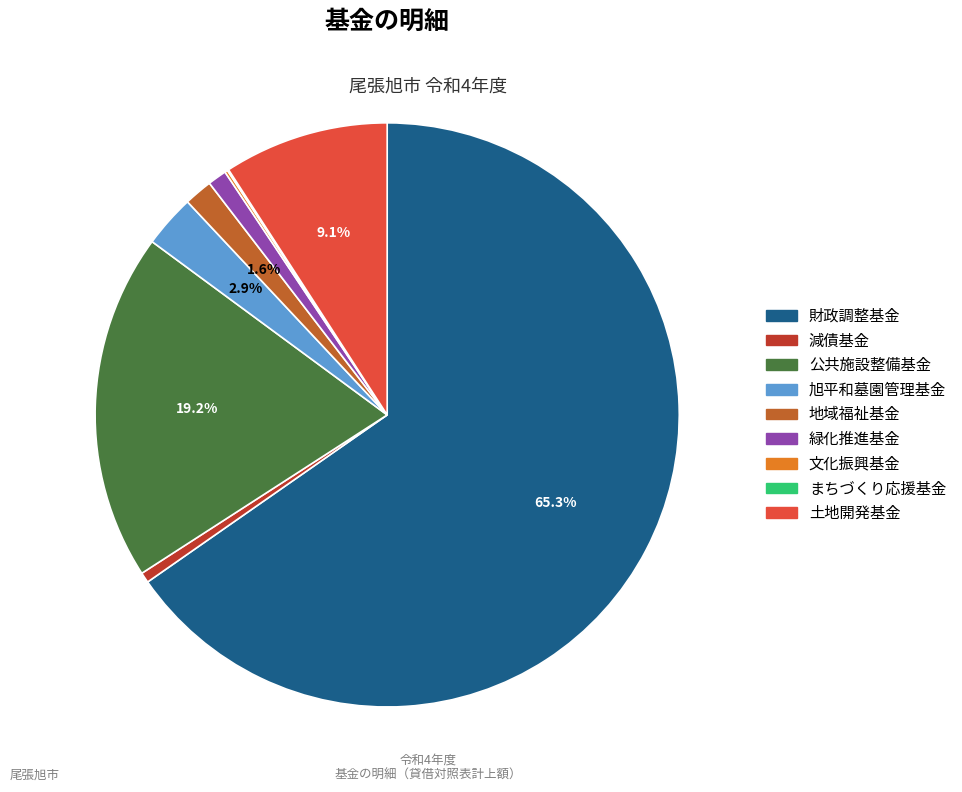

Is it true that 地域福祉基金 is 10% of the pie?

False